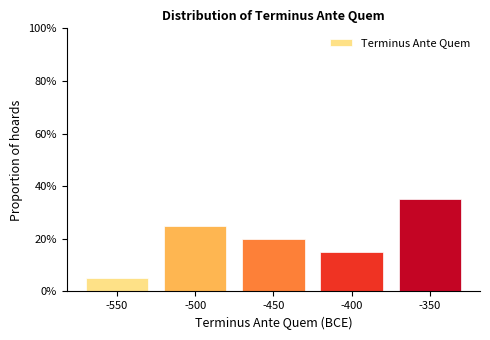

Reading right to left, what are all the values shown in this chart?

-350=35	-400=15	-450=20	-500=25	-550=5